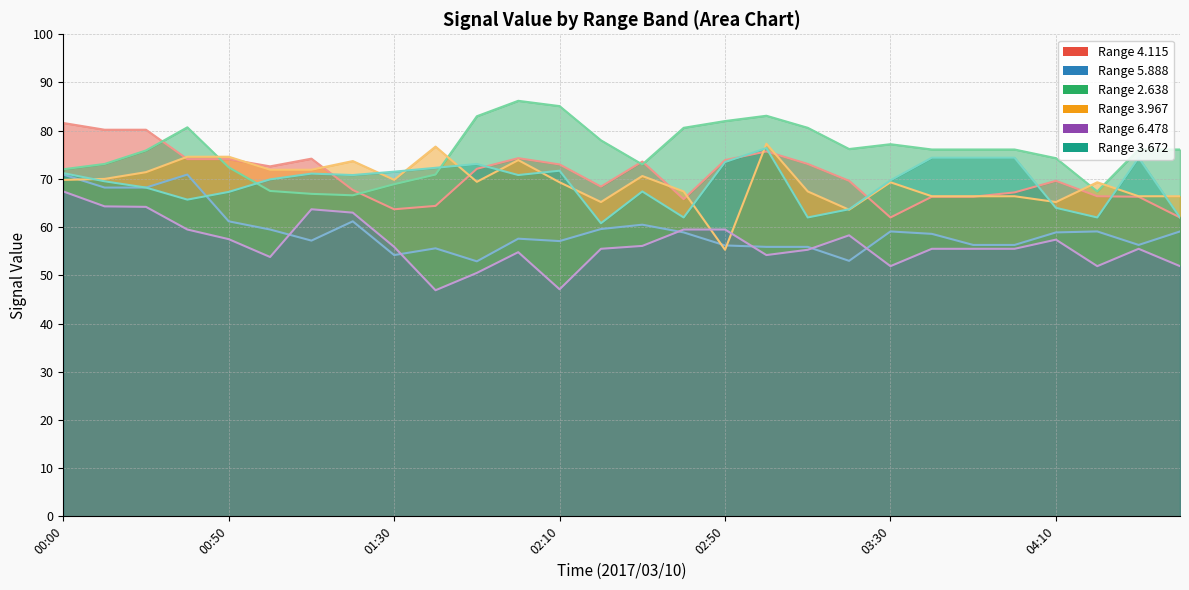

How many categories are shown in the chart?

28